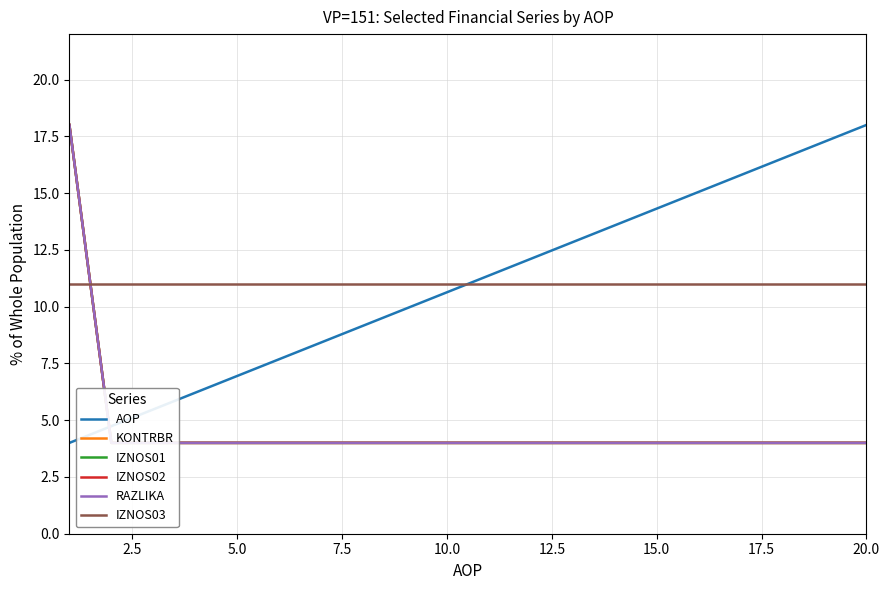

True or false: IZNOS03 and AOP cross at least once.

True